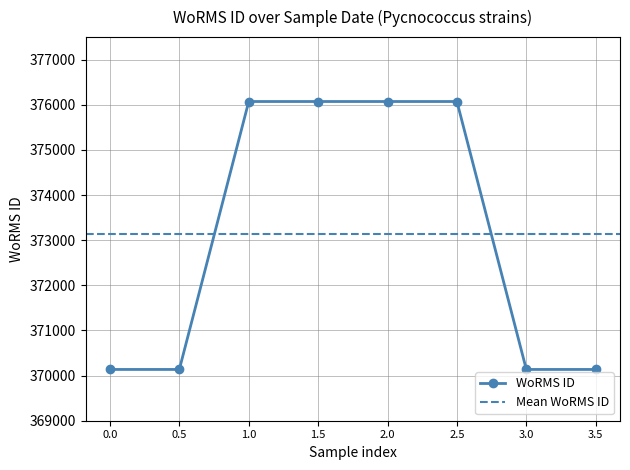

True or false: there are more than 0 points higher than both neighbors.

False